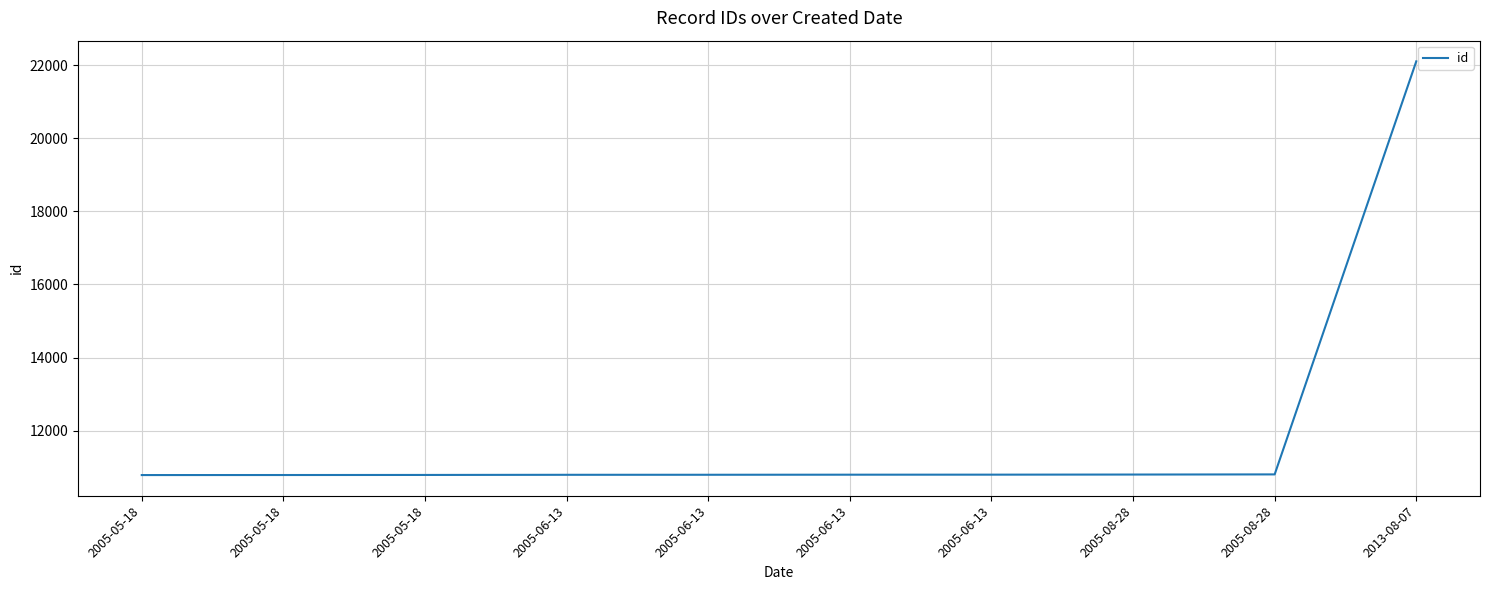

What is the greatest value displayed?

22108